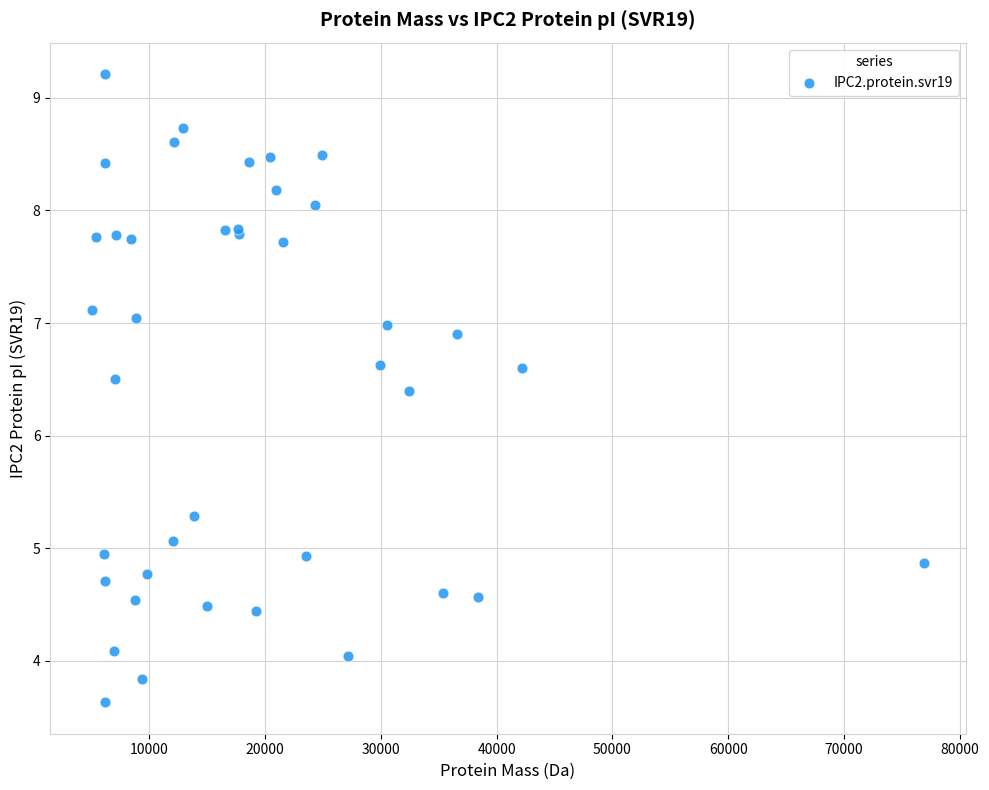

What Y value in the scatter plot is closest to 6?

6.4